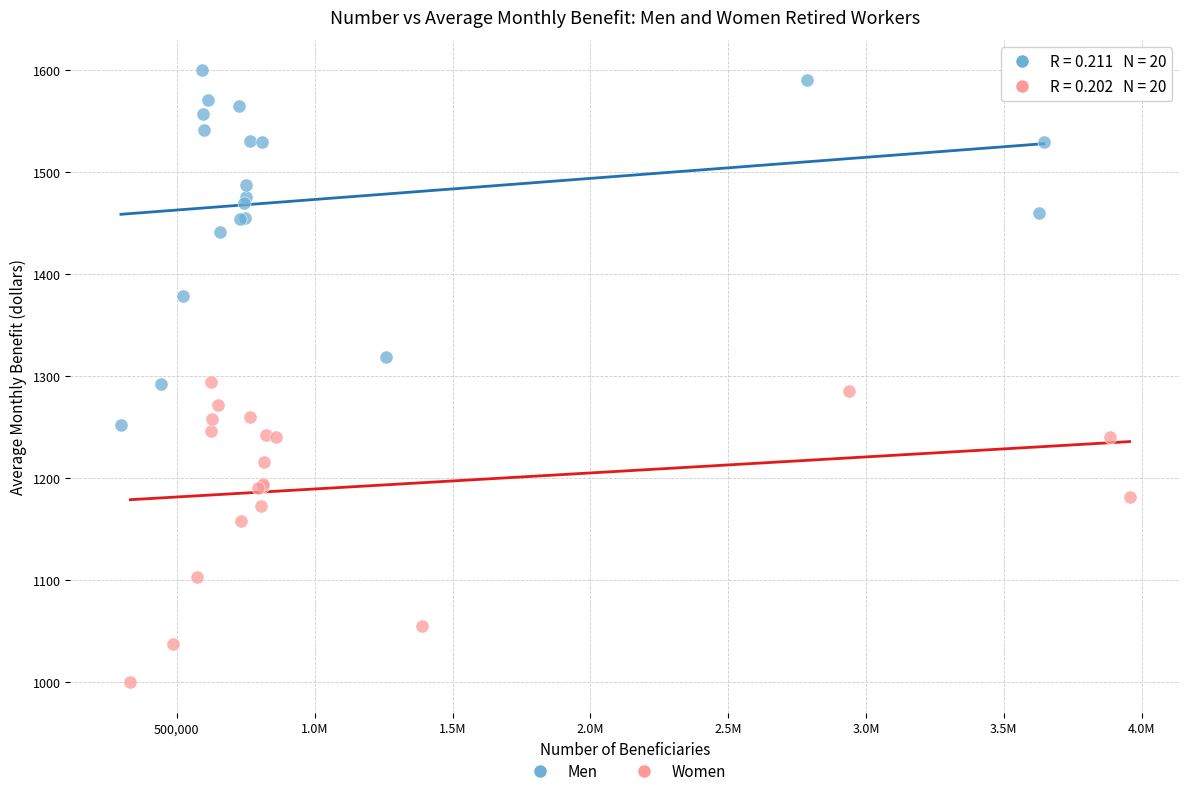

Which series reaches the maximum Y coordinate?

Men